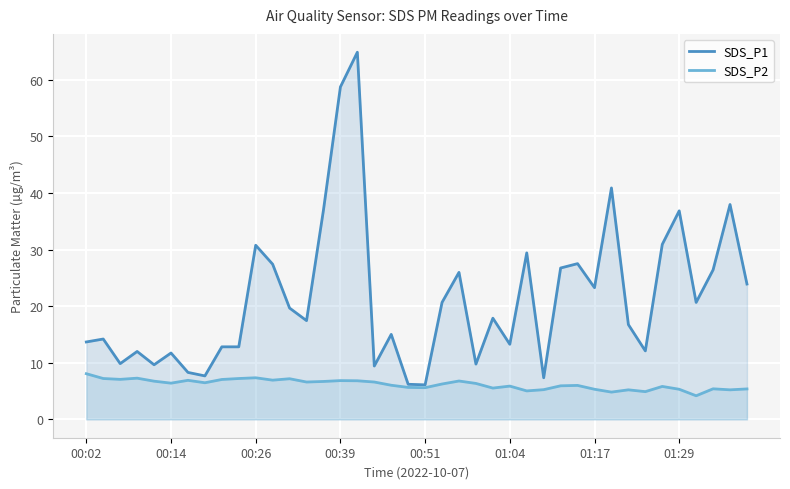

What is the highest value of the SDS_P2 series?

8.1